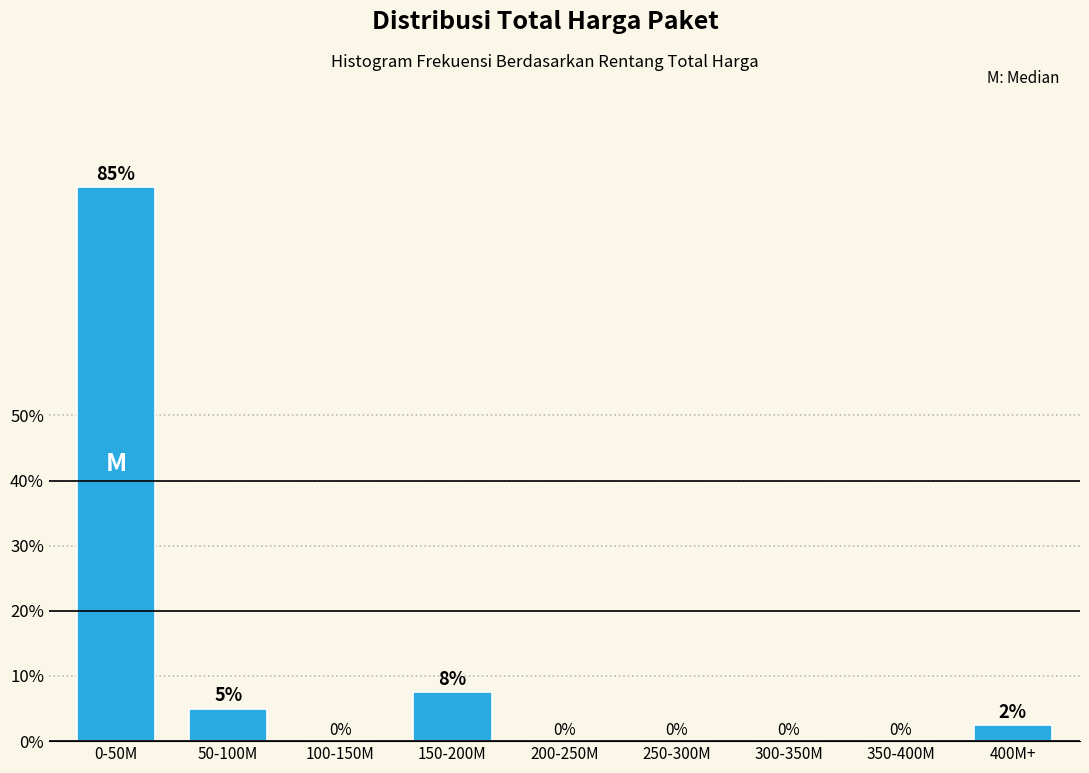

What is the sum of the values at 0-50M and 300-350M?

85.0